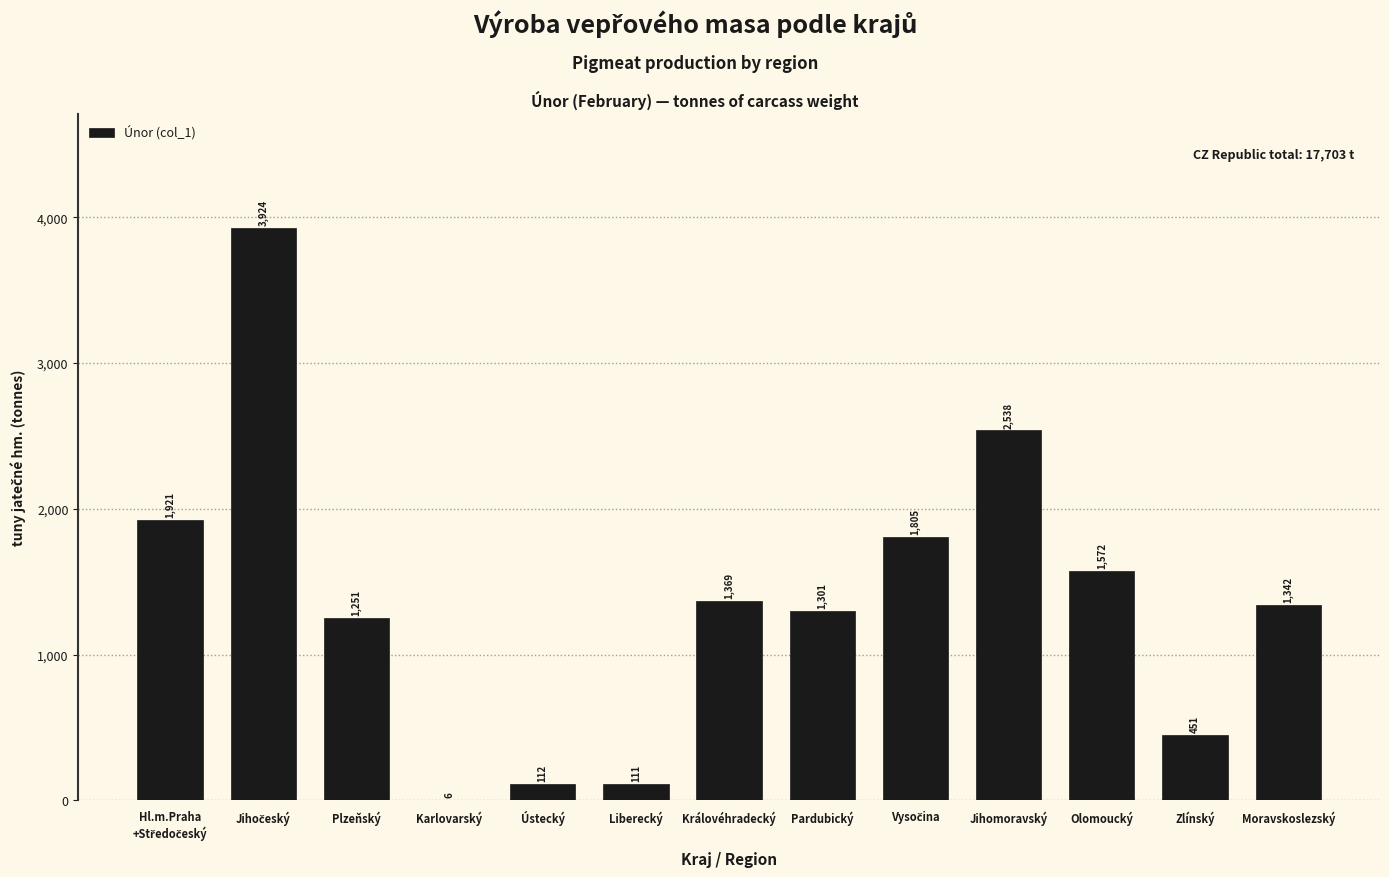

What is the sum of all values?

17703